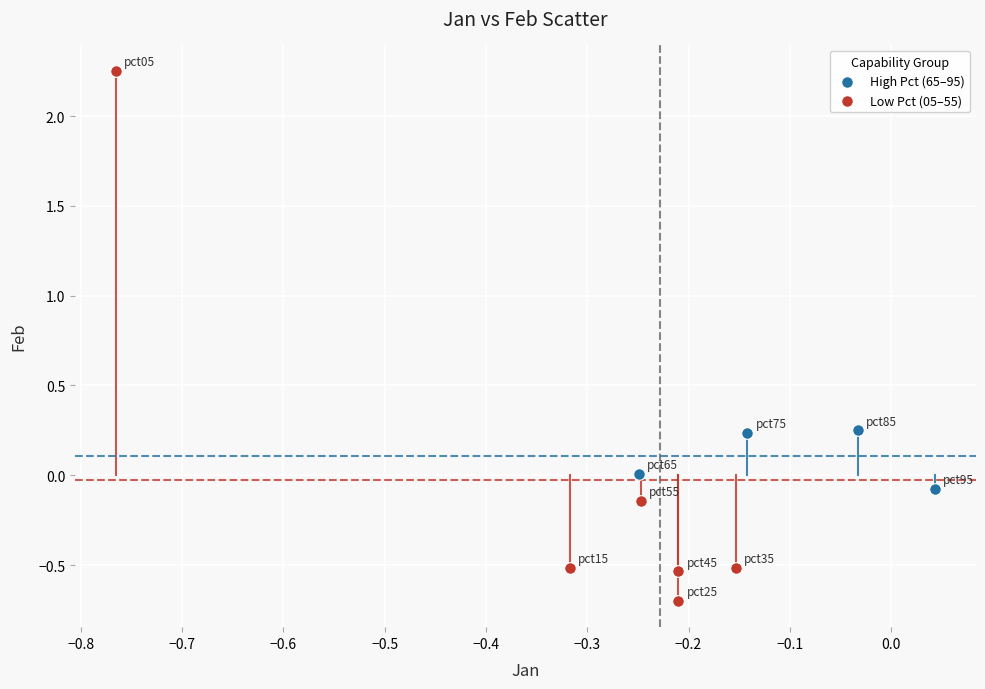

Which series contains the highest Y value?

Low Pct (05–55)